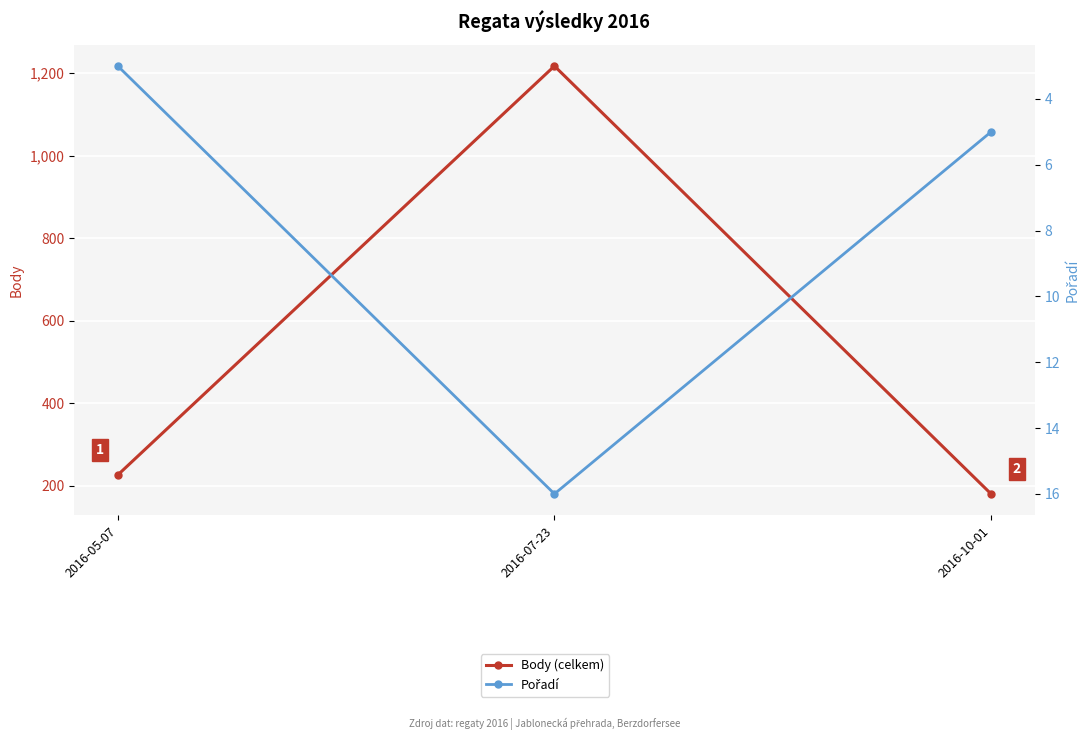

What are all the series names shown in the legend?

Body (celkem), Pořadí